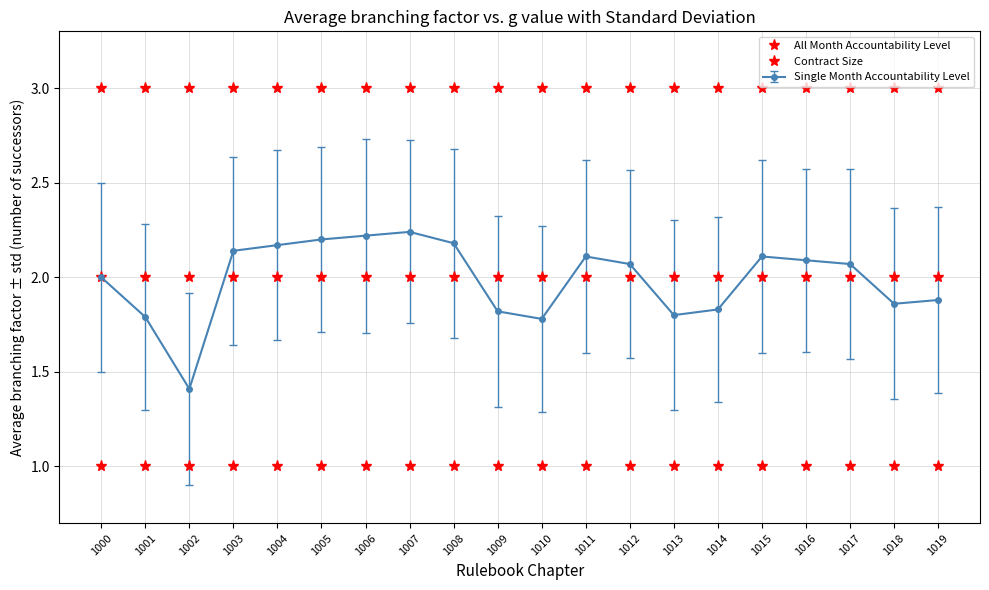

Where is All Month Accountability Level nearest to the value 2?

1000